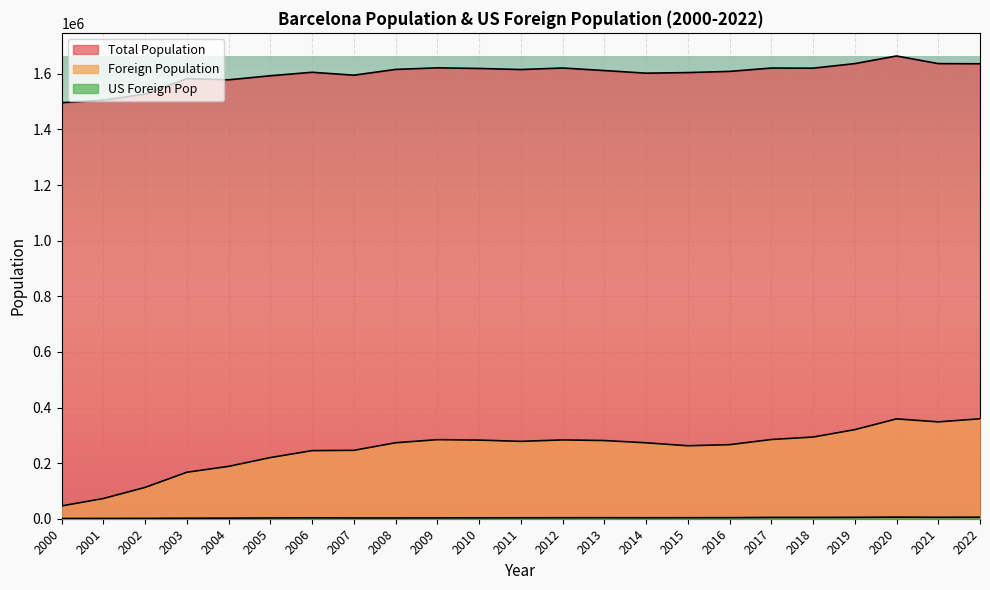

Which series has the largest total across all categories?

Total Population